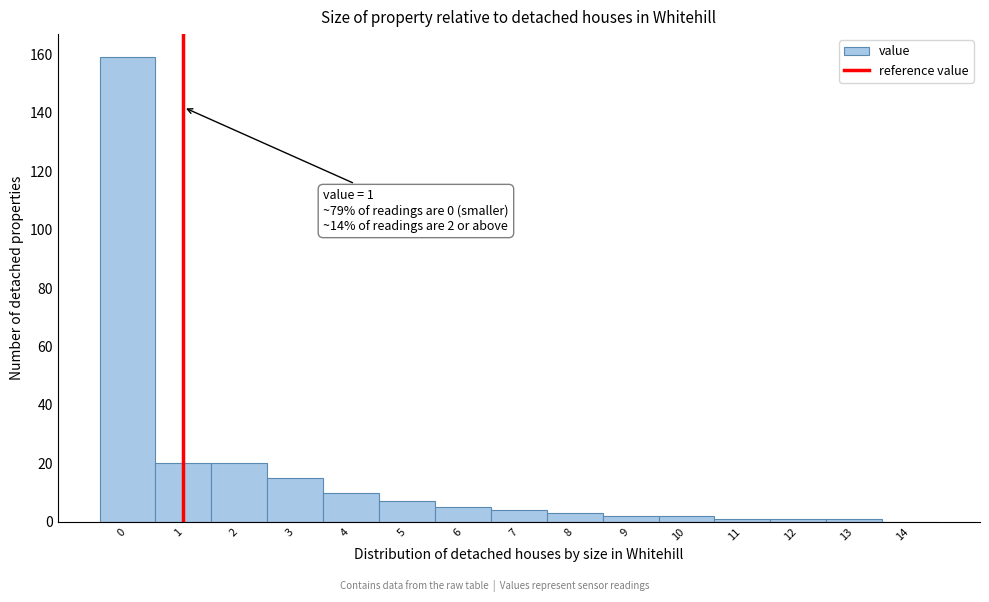

Which range on the x-axis has the tallest bar?

-0.5 to 0.5